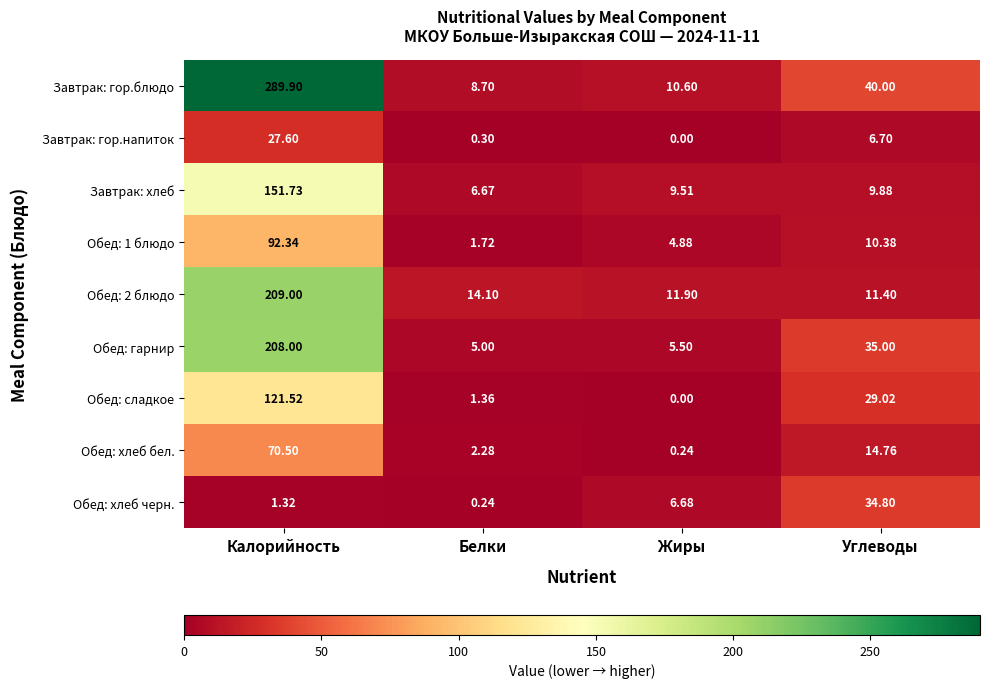

Between Калорийность and Углеводы, which series saw the biggest shift?

Завтрак: гор.блюдо